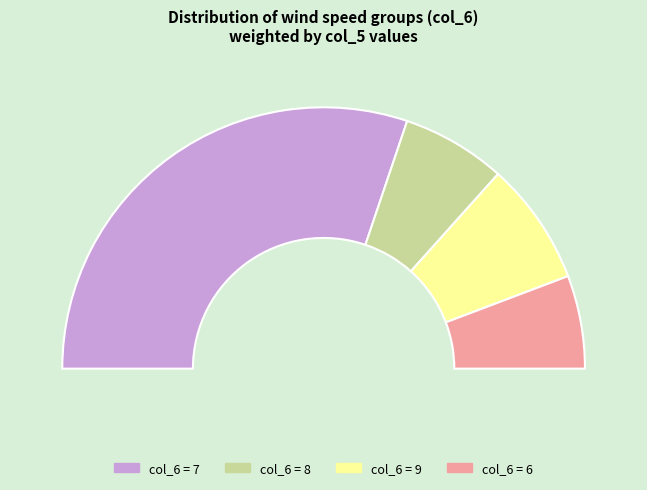

How many slices are in this pie chart?

4